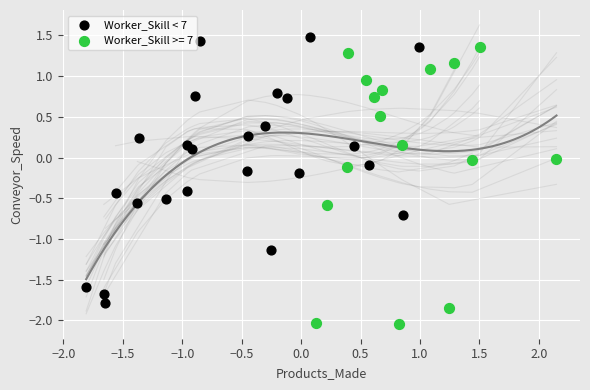

Which series reaches the minimum Y coordinate?

Worker_Skill >= 7